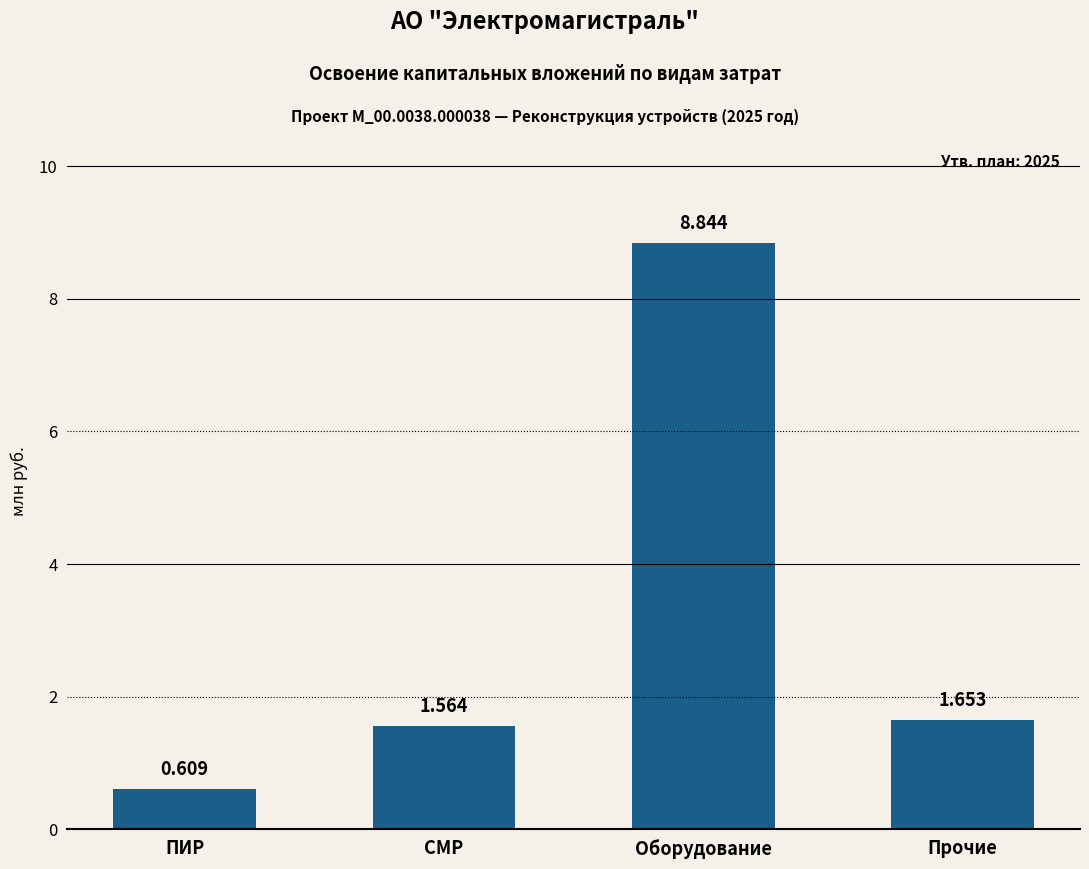

What is the change in value from ПИР to Прочие?

+1.0